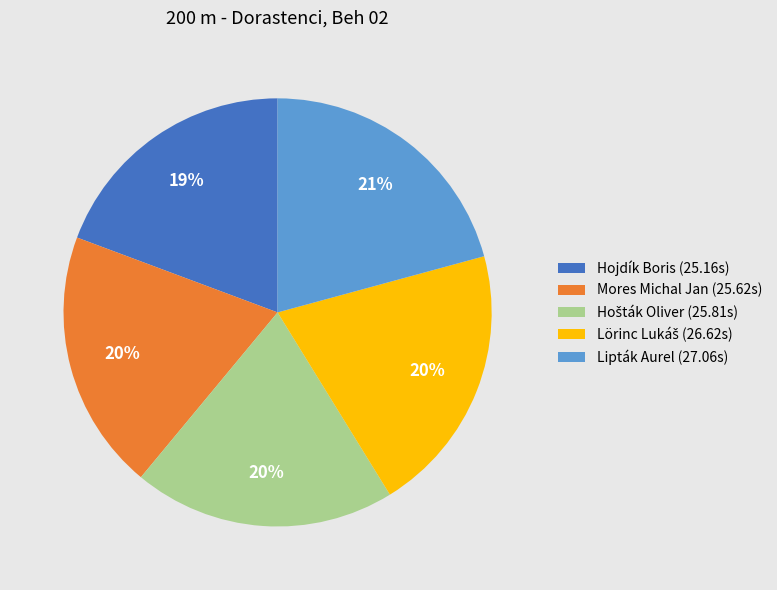

How many slices are in this pie chart?

5